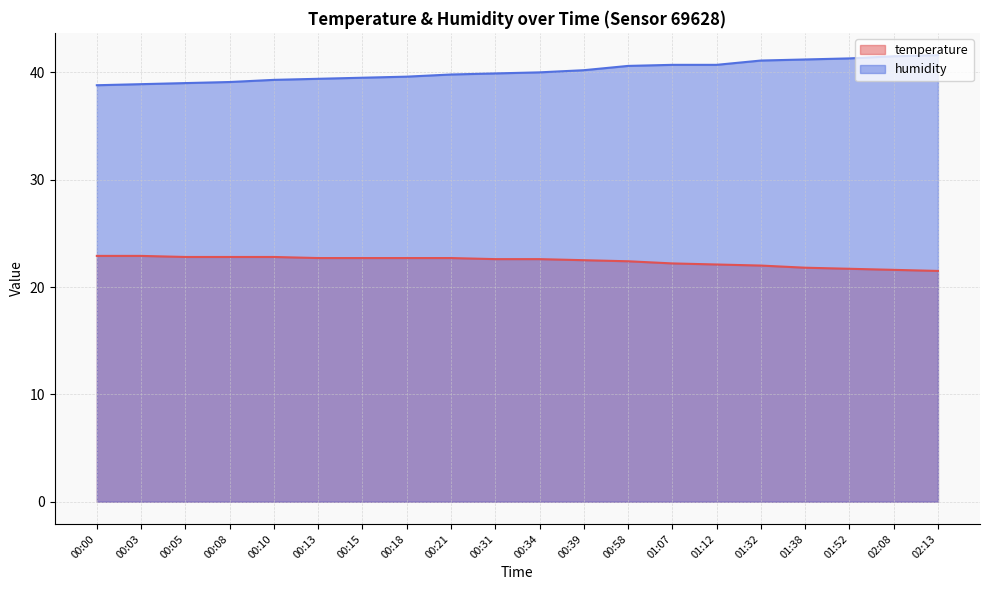

Count the number of data series in this chart.

2